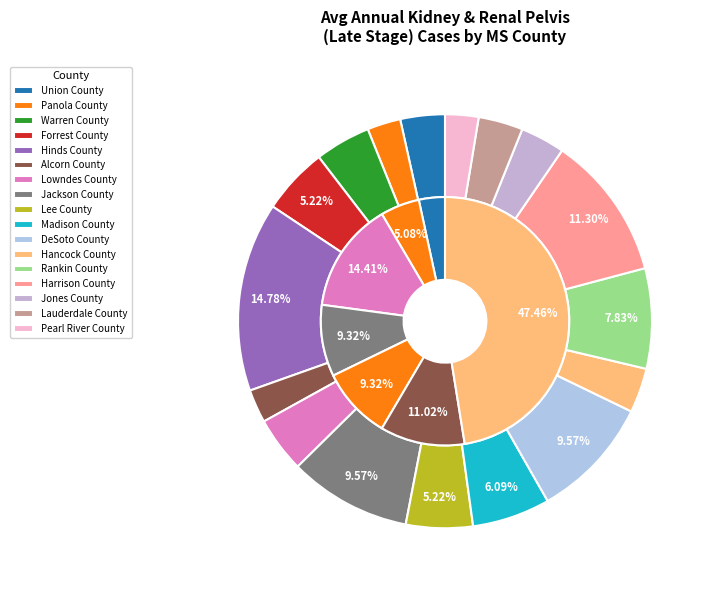

What portion of the pie excludes Pearl River County?

97.4%